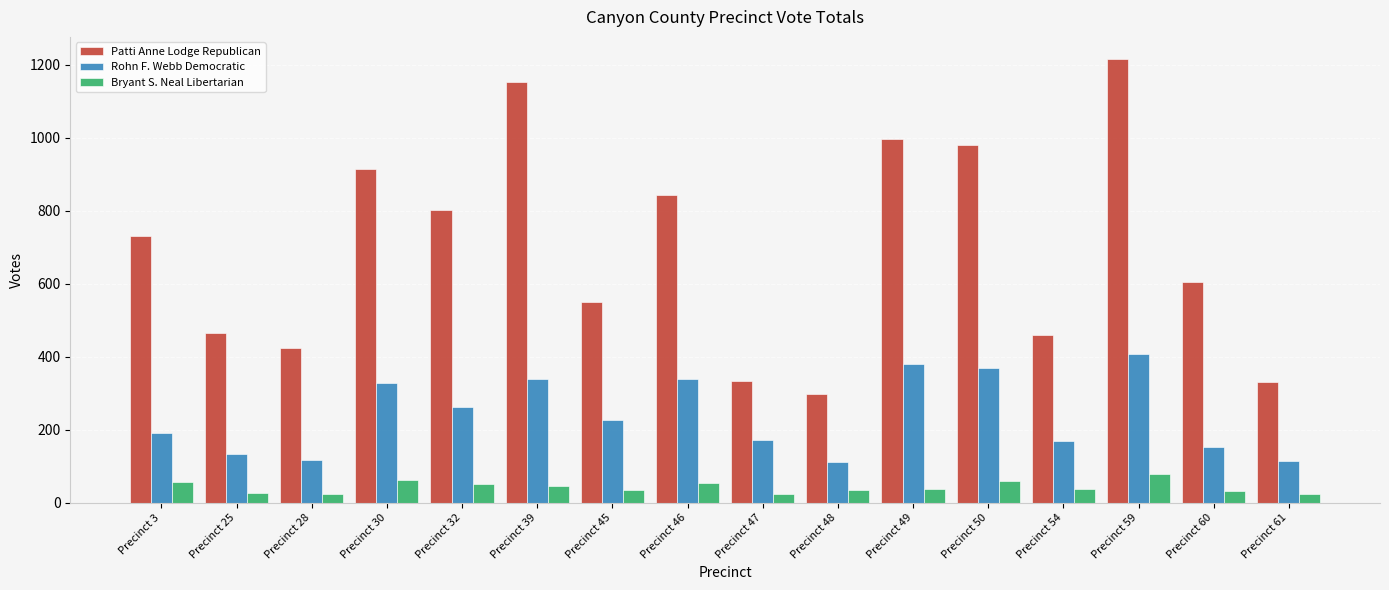

How many data points in Bryant S. Neal Libertarian are less than 36?

7